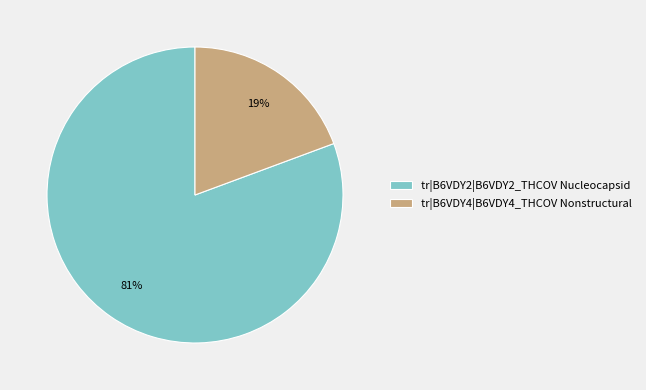

What percentage is the tr|B6VDY4|B6VDY4_THCOV Nonstructural slice, to the nearest percent?

19%